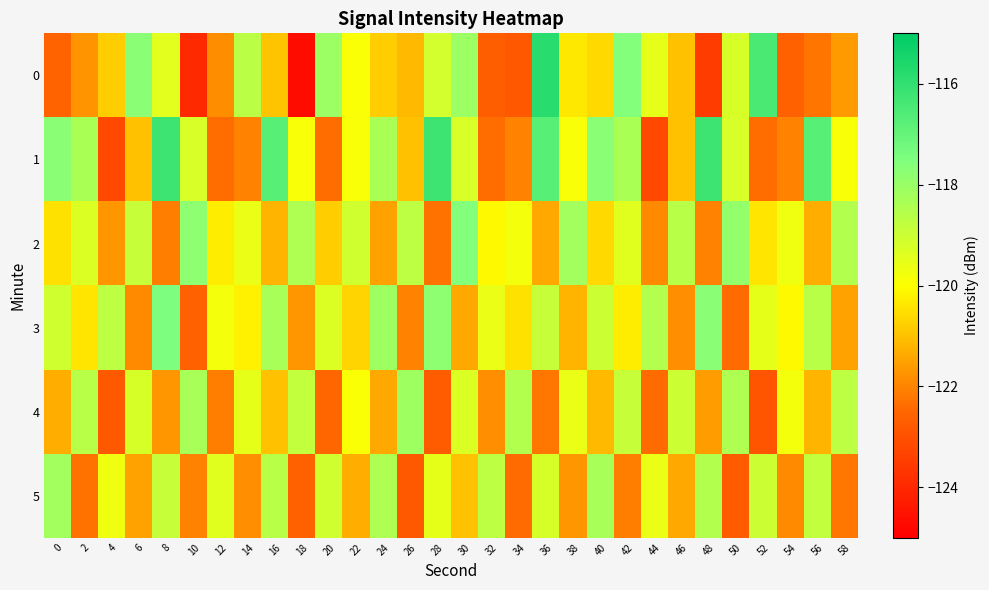

Rank the series by their maximum value, from highest to lowest.

0, 1, 3, 2, 4, 5